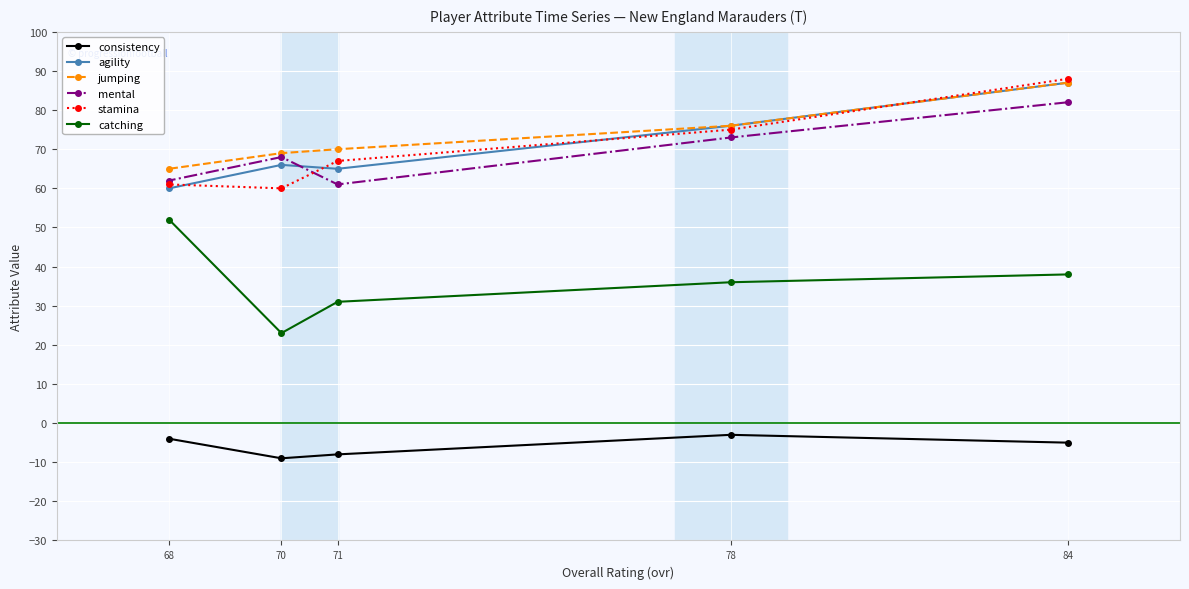

List the series in order of their peak value, lowest first.

consistency, catching, mental, agility, jumping, stamina